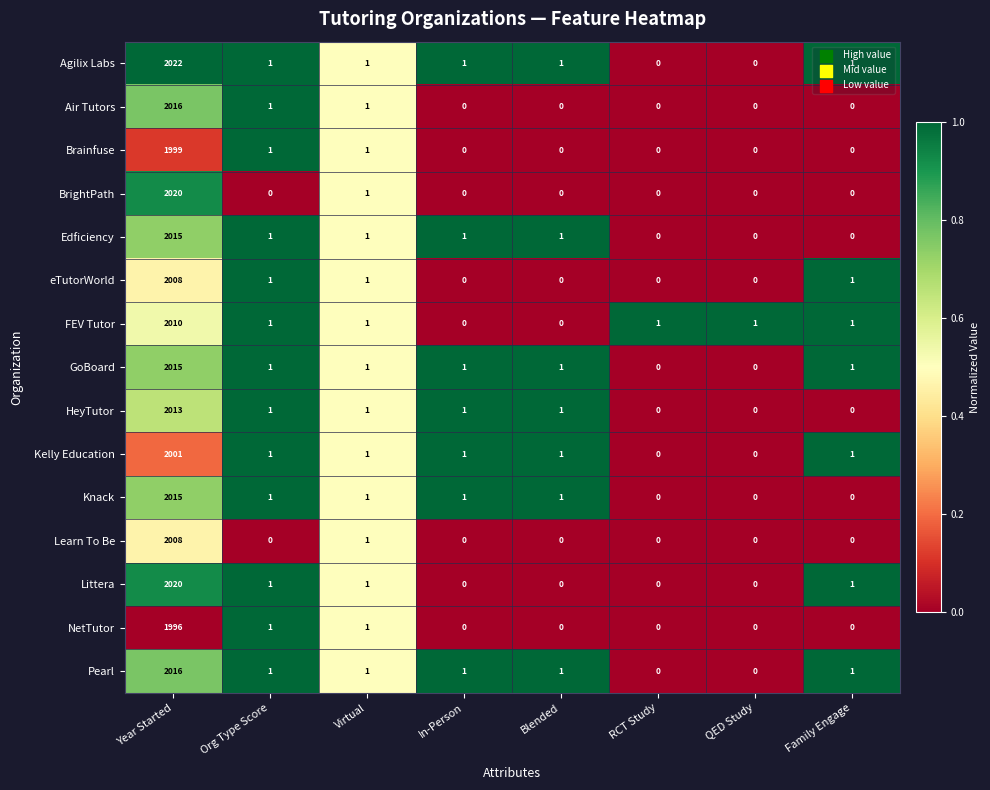

Is it true that Pearl equals 0 at Org Type Score?

False